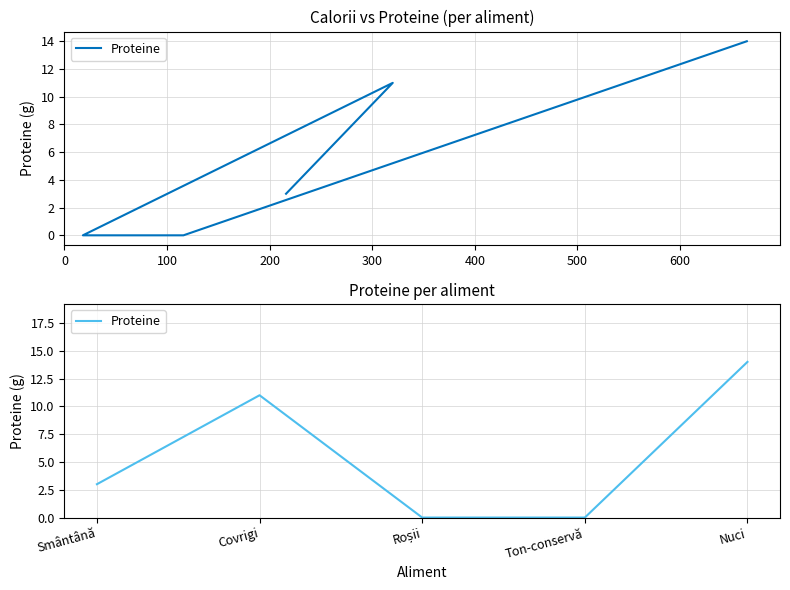

What is the difference between the values at Covrigi and Roșii?

11